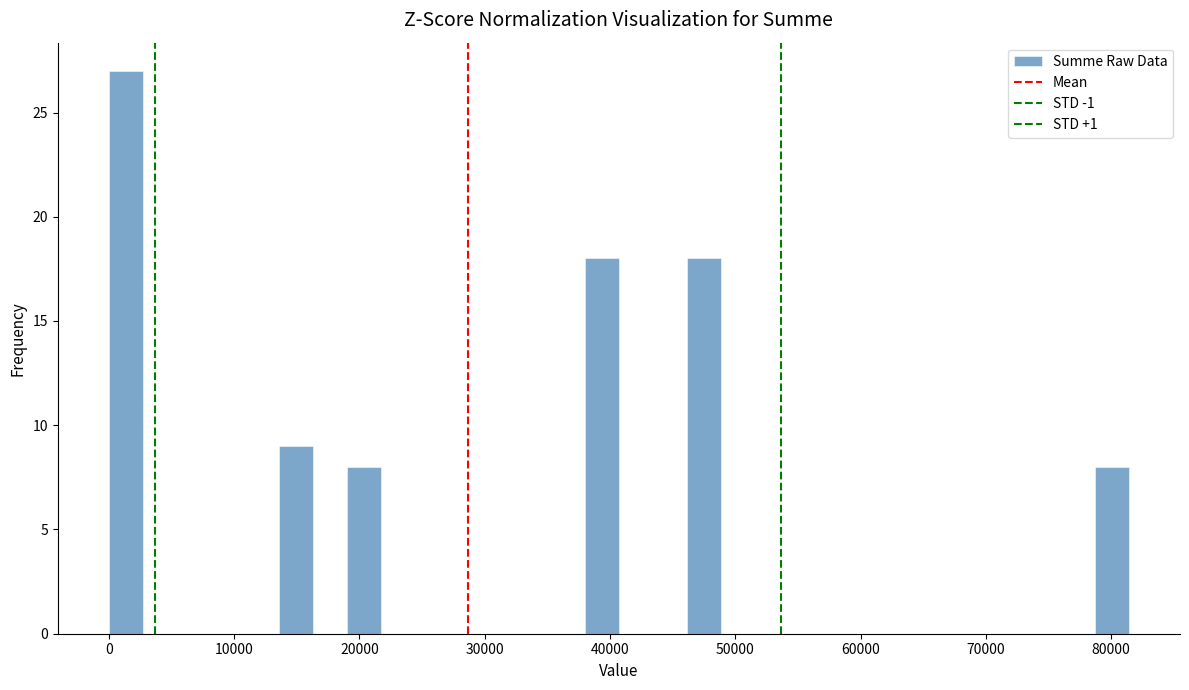

Around what value on the x-axis is the tallest bar? Give the approximate position of its centre, as read against the axis.

1000